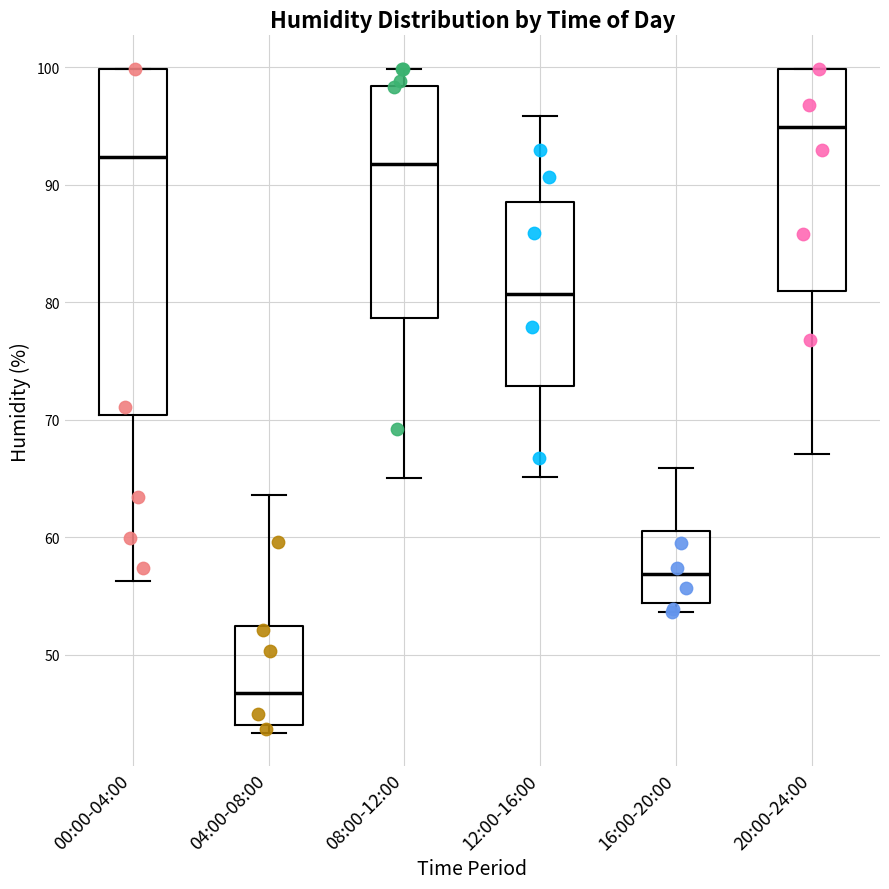

Reading left to right, transcribe this box plot: for each box, give where its median line is, the range the box spans, and where its two whiskers end, as read against the y-axis. The values are not printed on the chart, so give them approximately, as read against the axis.

00:00-04:00: median 92, box 70 to 100, whiskers 56 to 100
04:00-08:00: median 47, box 44 to 52, whiskers 43 to 64
08:00-12:00: median 92, box 79 to 98, whiskers 65 to 100
12:00-16:00: median 81, box 73 to 89, whiskers 65 to 96
16:00-20:00: median 57, box 54 to 61, whiskers 54 (just below the box's lower edge) to 66
20:00-24:00: median 95, box 81 to 100, whiskers 67 to 100